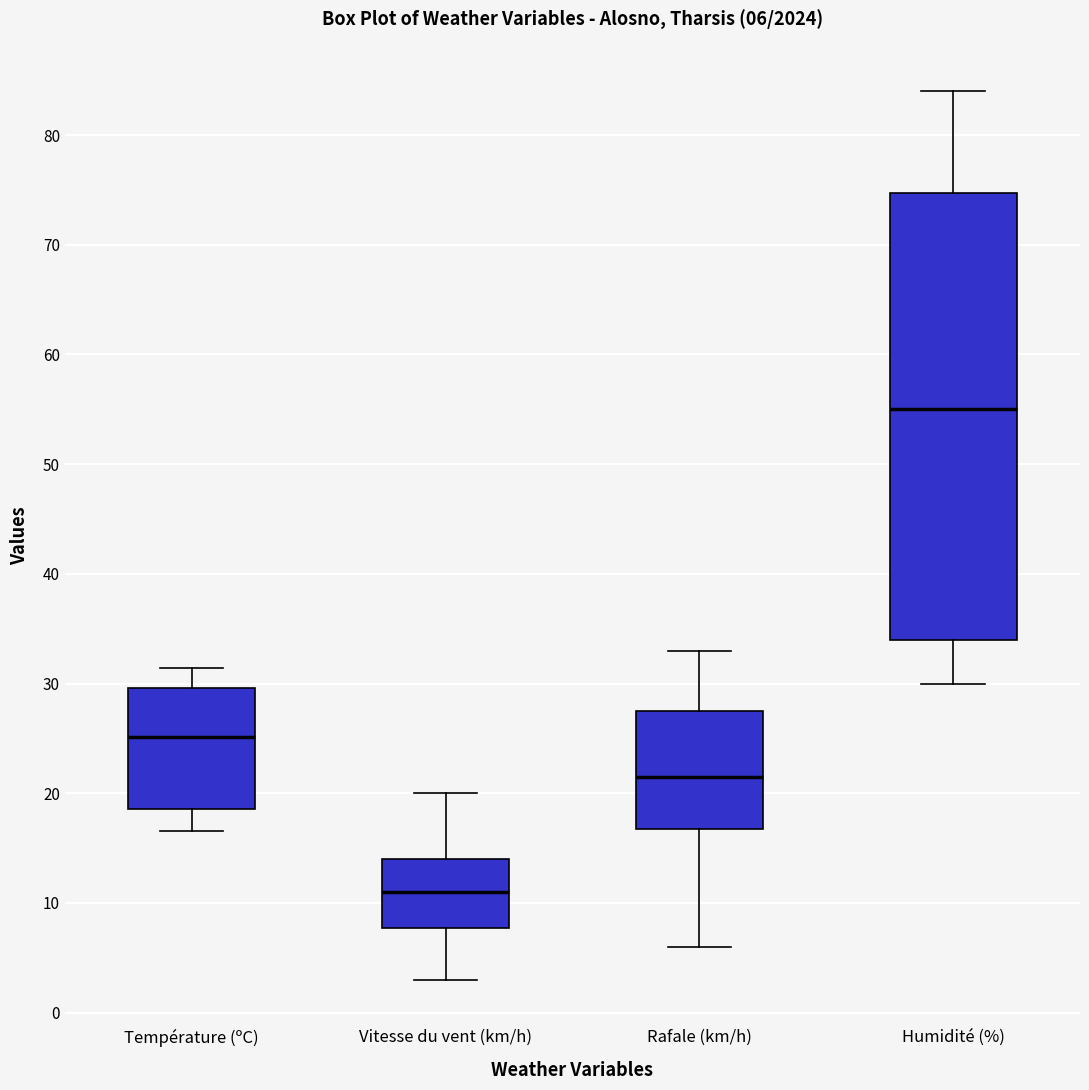

Which box's median line is the highest?

Humidité (%)